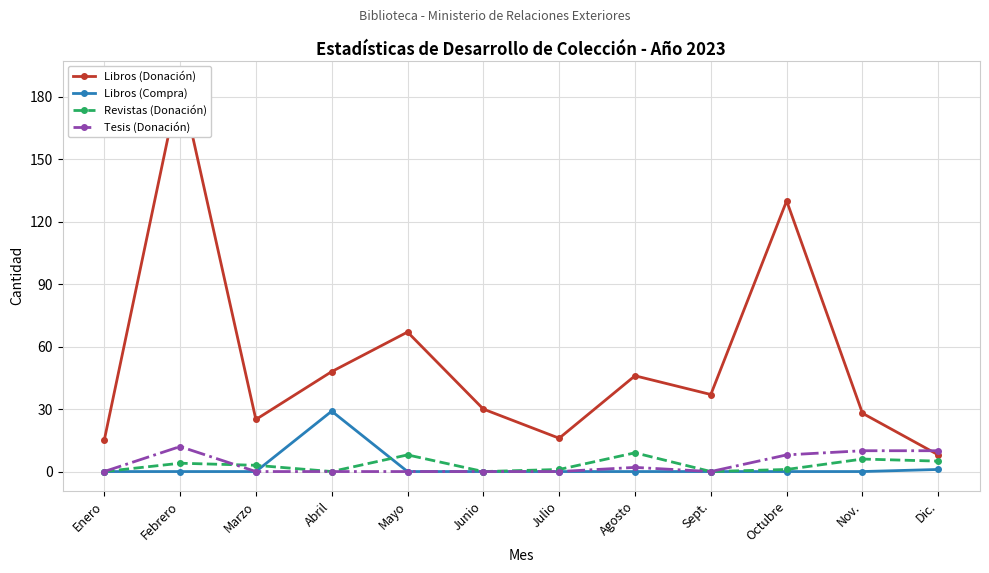

What position from the left is Febrero?

2